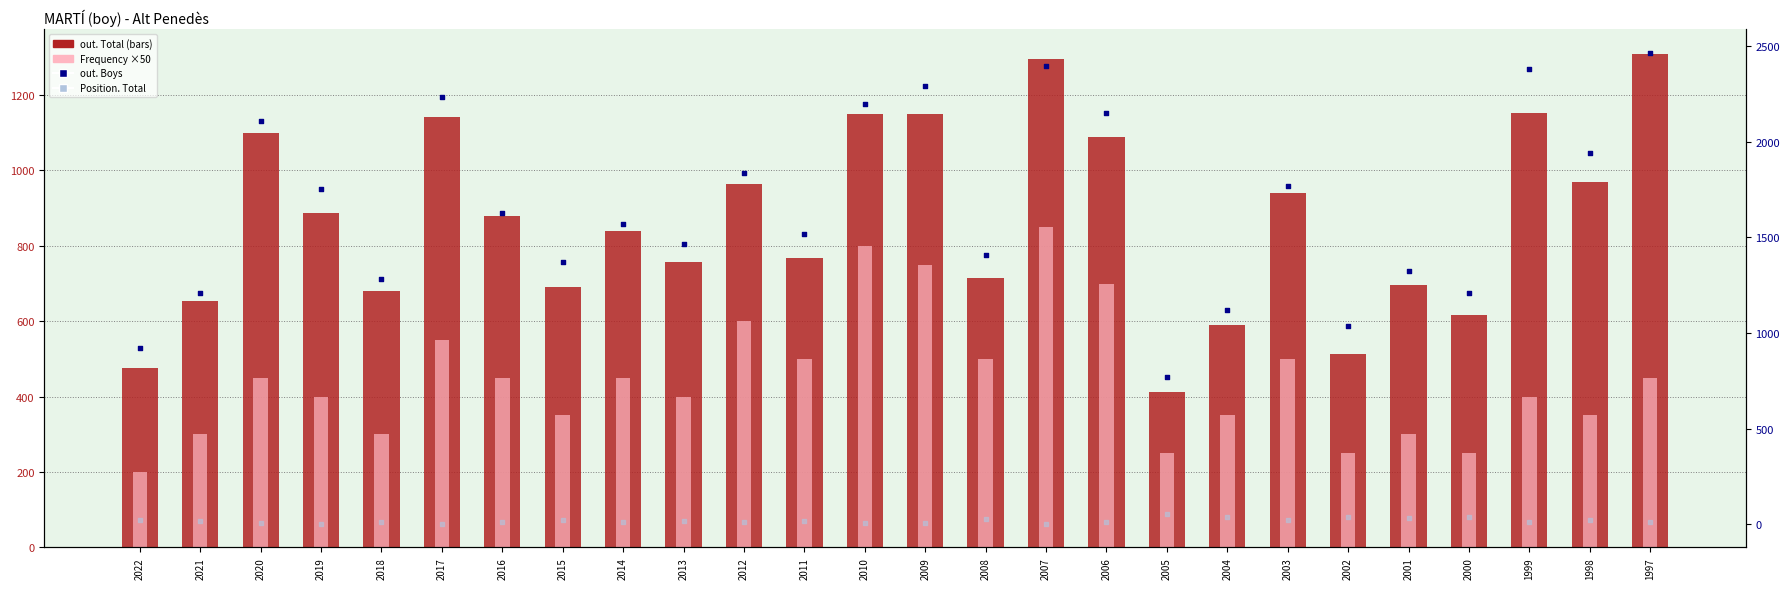

What are all the series names shown in the legend?

out. Total, Frequency (×50), out. Boys, Position. Total